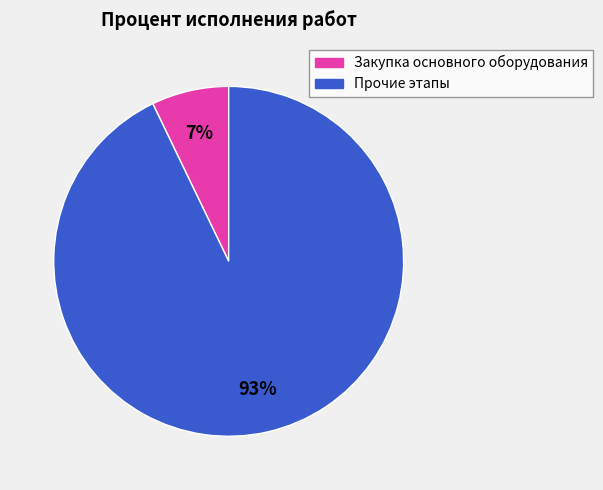

Is it true that Закупка основного оборудования is 13% of the pie?

False